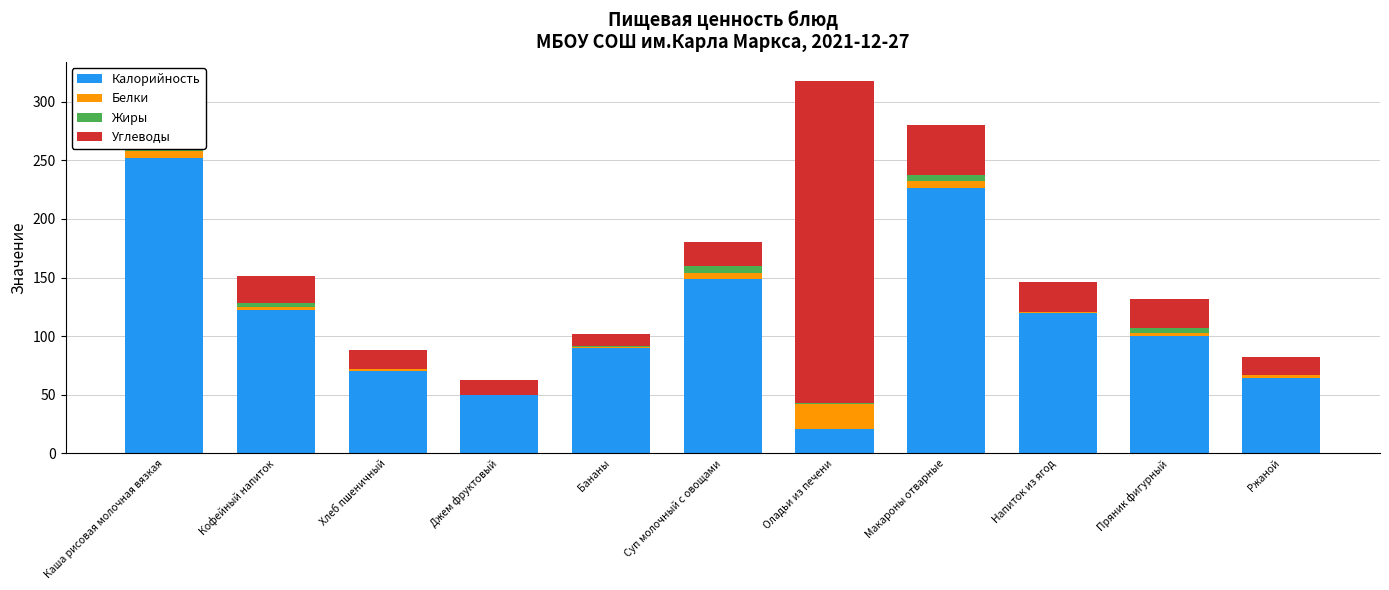

Read the Калорийность value at Хлеб пшеничный.

70.0